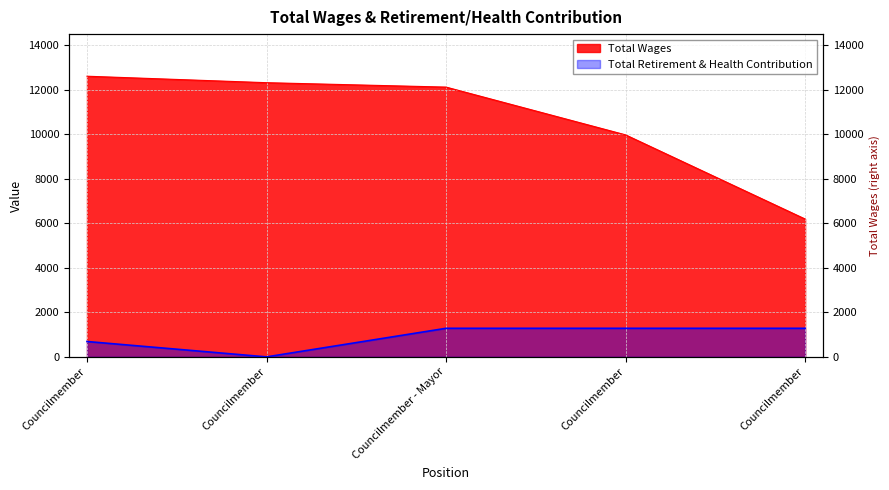

The value of Total Retirement & Health Contribution at Councilmember is 691. True or false?

True